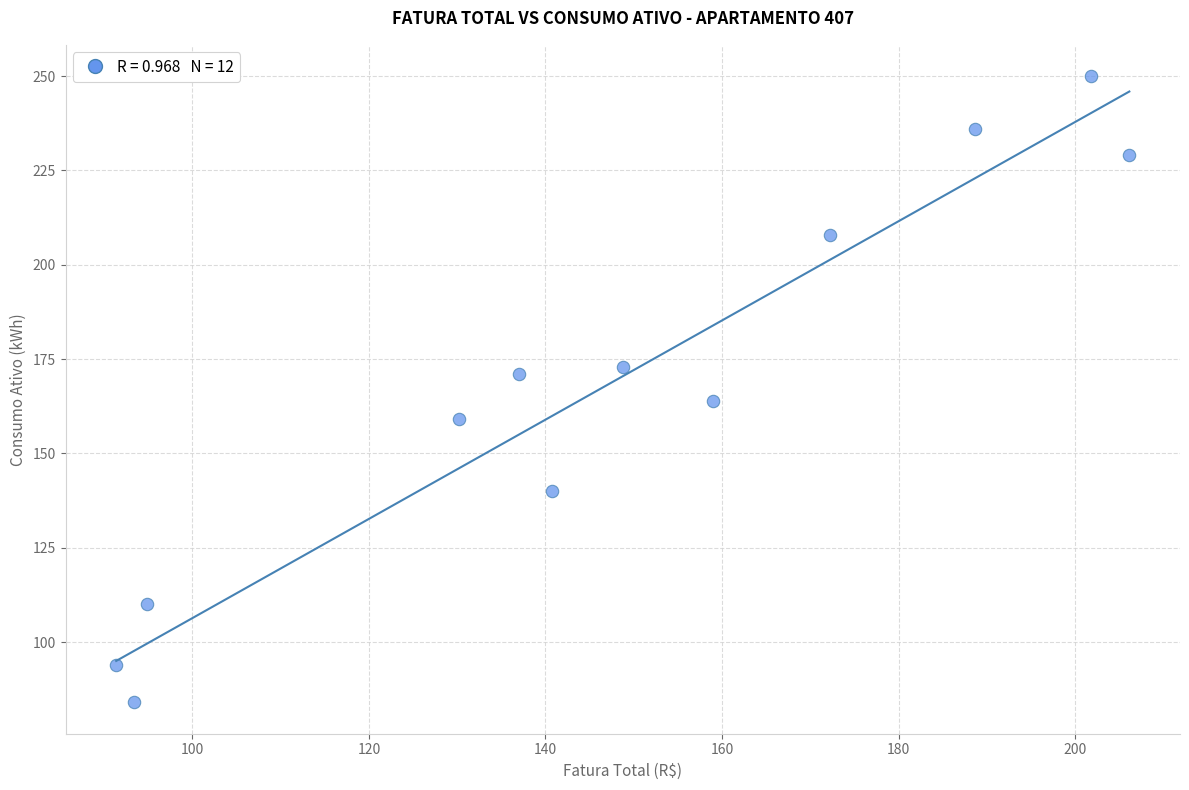

What is the range of Y values (max minus min)?

166